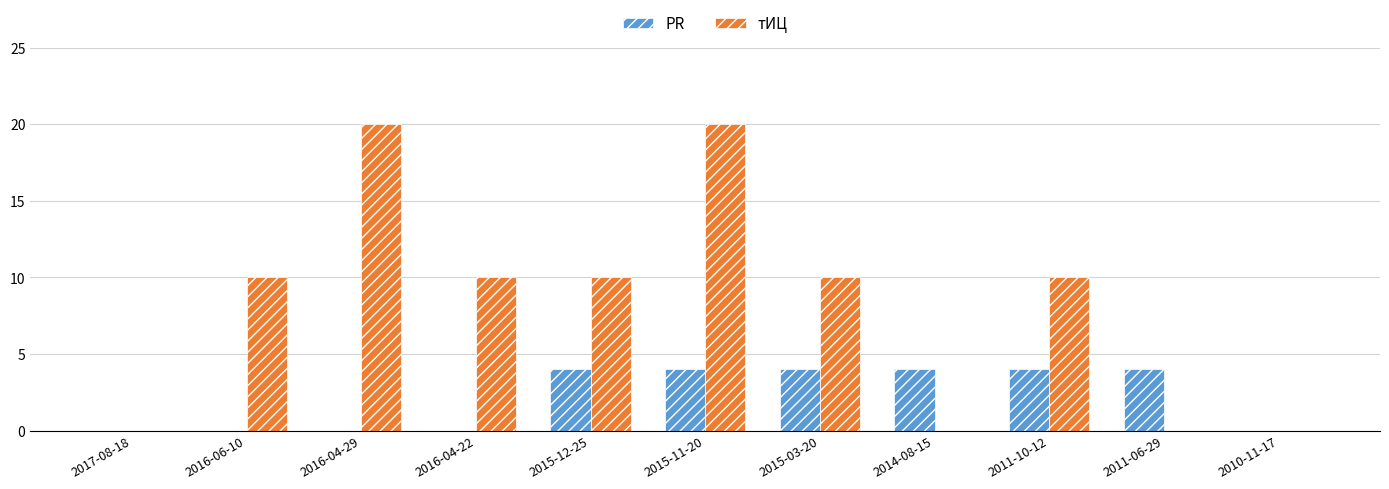

What is the sum of all PR values?

24